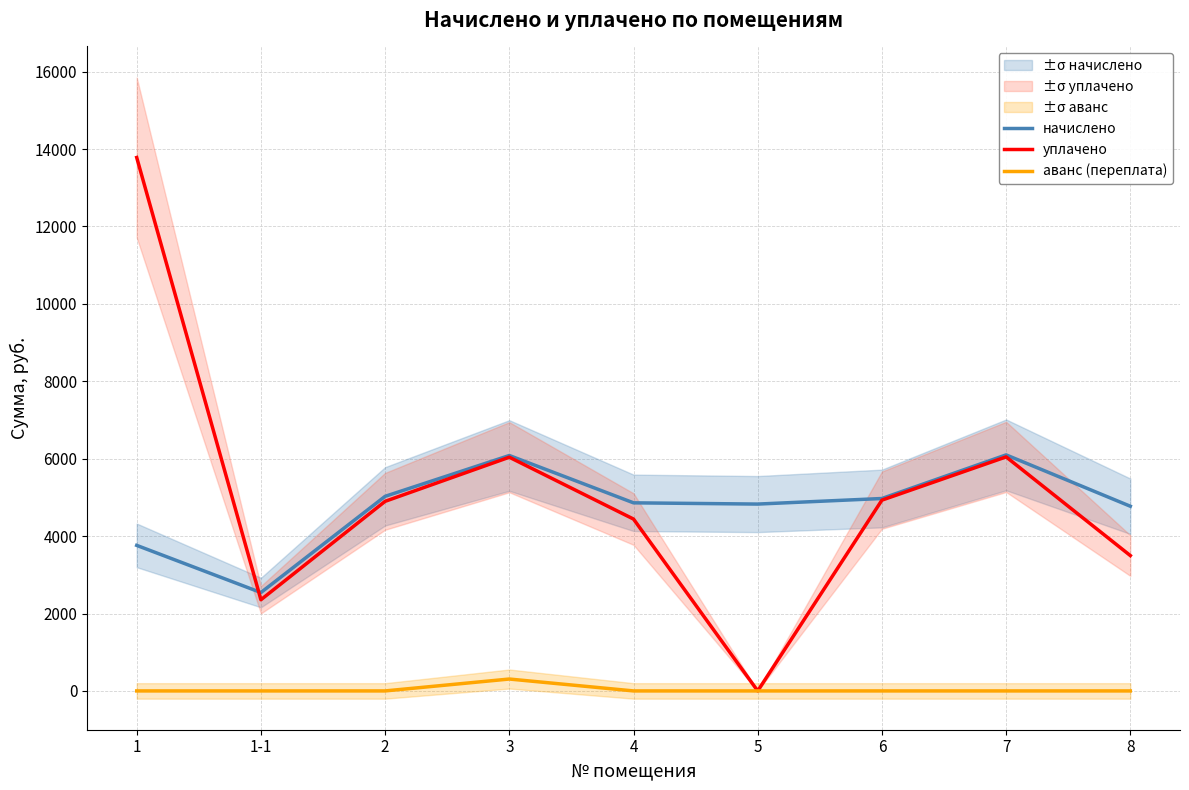

At which category is the sum across all series the highest?

1